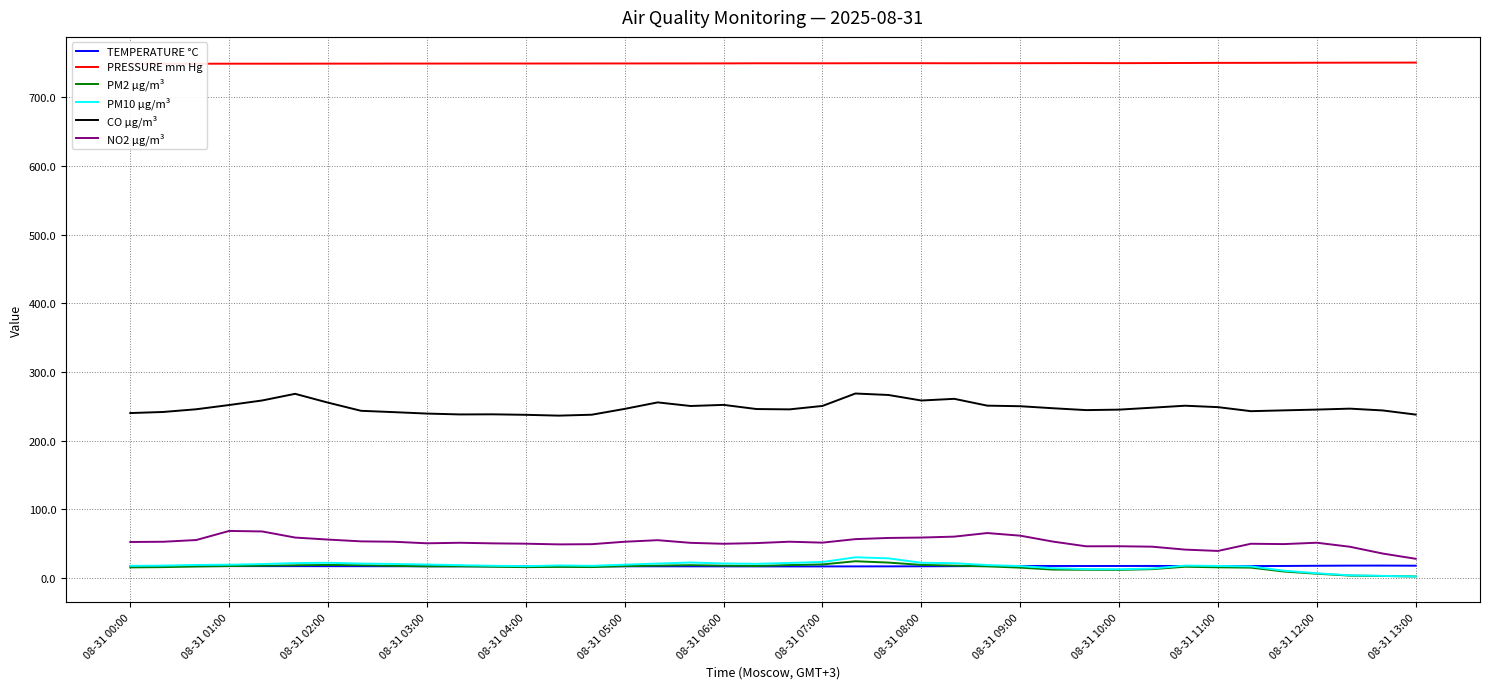

Is it true that PM2 µg/m³ equals 15.5 at 08-31 04:00?

True